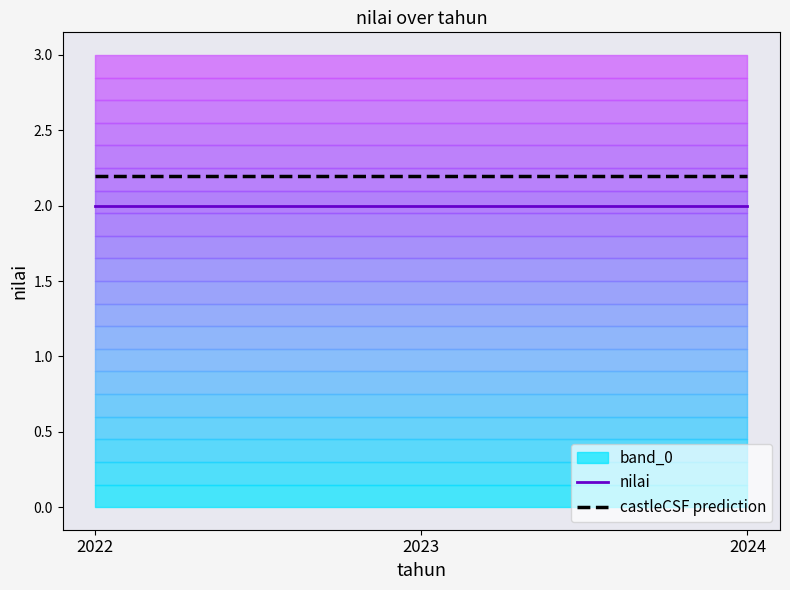

Reading left to right, transcribe all the data shown in this chart.

nilai: 2.0	2.0	2.0
castleCSF prediction: 2.2	2.2	2.2